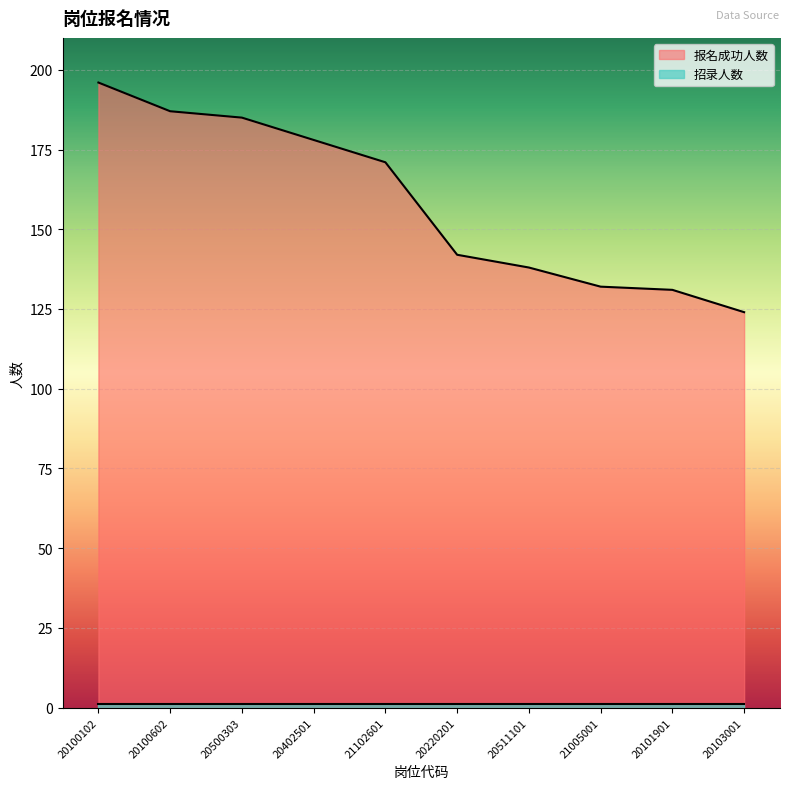

At which label does the data first exceed 171?

20100102